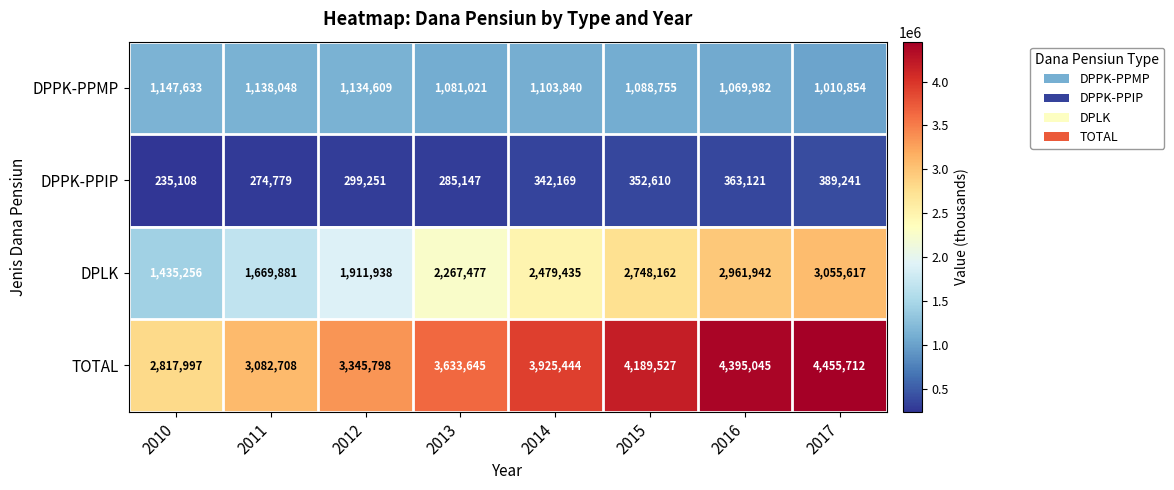

What is the sum of the DPLK values at 2012 and 2015?

4660100